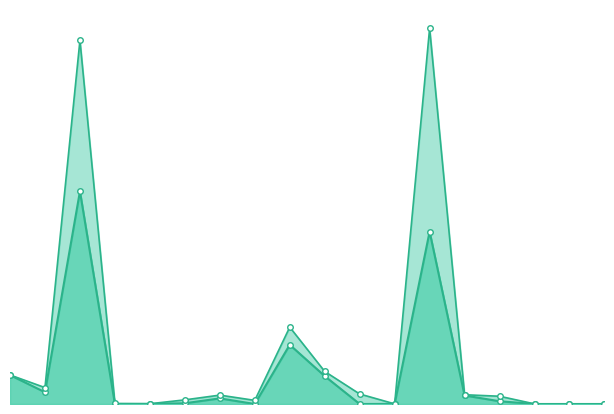

What is the value of the CIRC AT FCH, ITEMS OWNED BY OTHERS line point at the 5th from the left?

2